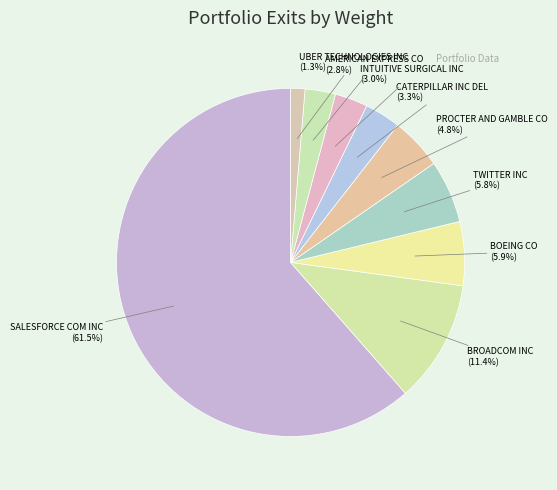

To the nearest percent, what is the difference between the largest and smallest slice percentages?

60%